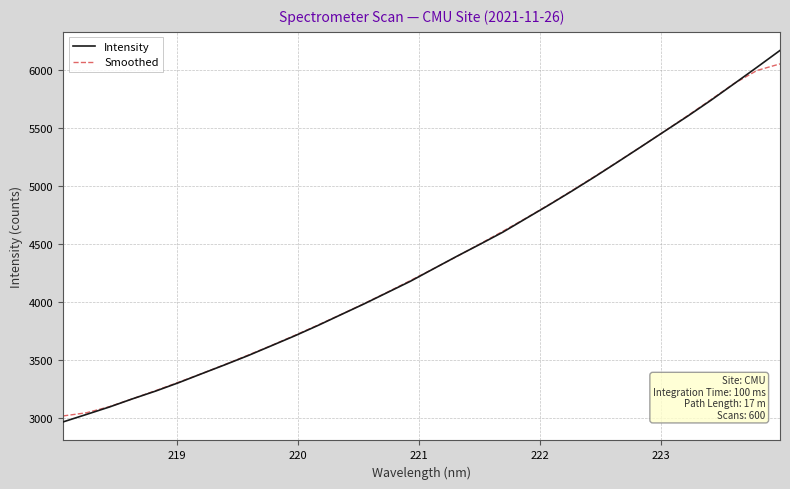

What is the highest value of the Intensity series?

6166.2